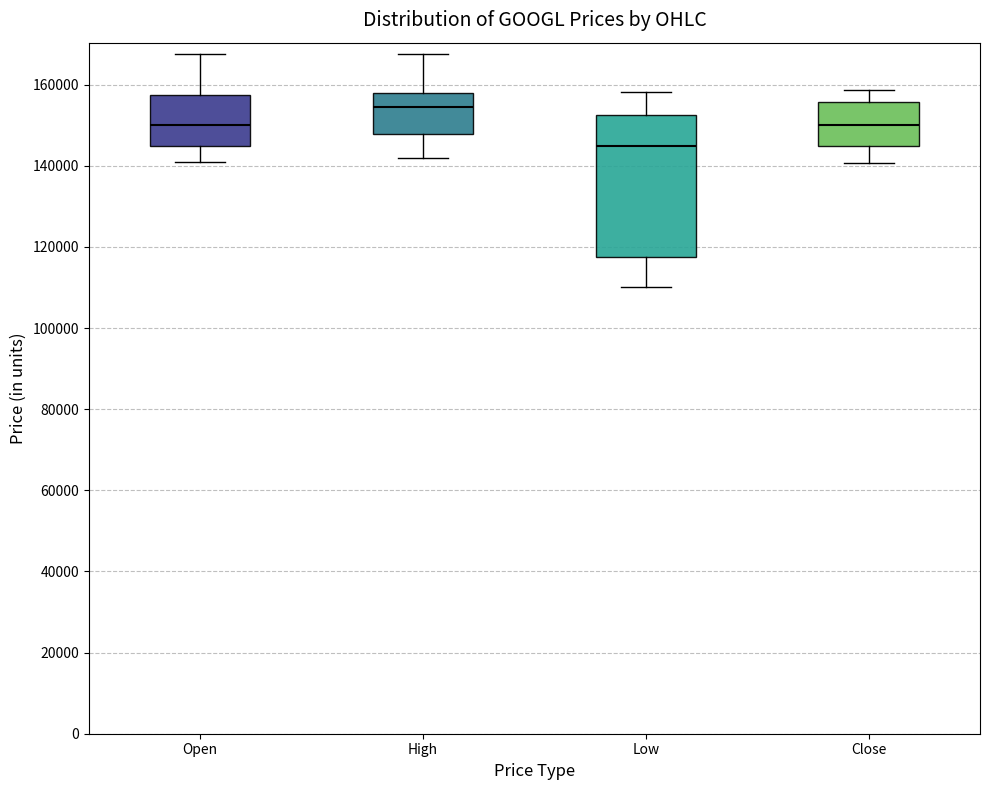

Reading left to right, transcribe this box plot: for each box, give where its median line is, the range the box spans, and where its two whiskers end, as read against the y-axis. The values are not printed on the chart, so give them approximately, as read against the axis.

Open: median 150000, box 146000 to 158000, whiskers 140000 to 168000
High: median 154000, box 148000 to 158000, whiskers 142000 to 168000
Low: median 144000, box 118000 to 152000, whiskers 110000 to 158000
Close: median 150000, box 144000 to 156000, whiskers 140000 to 158000